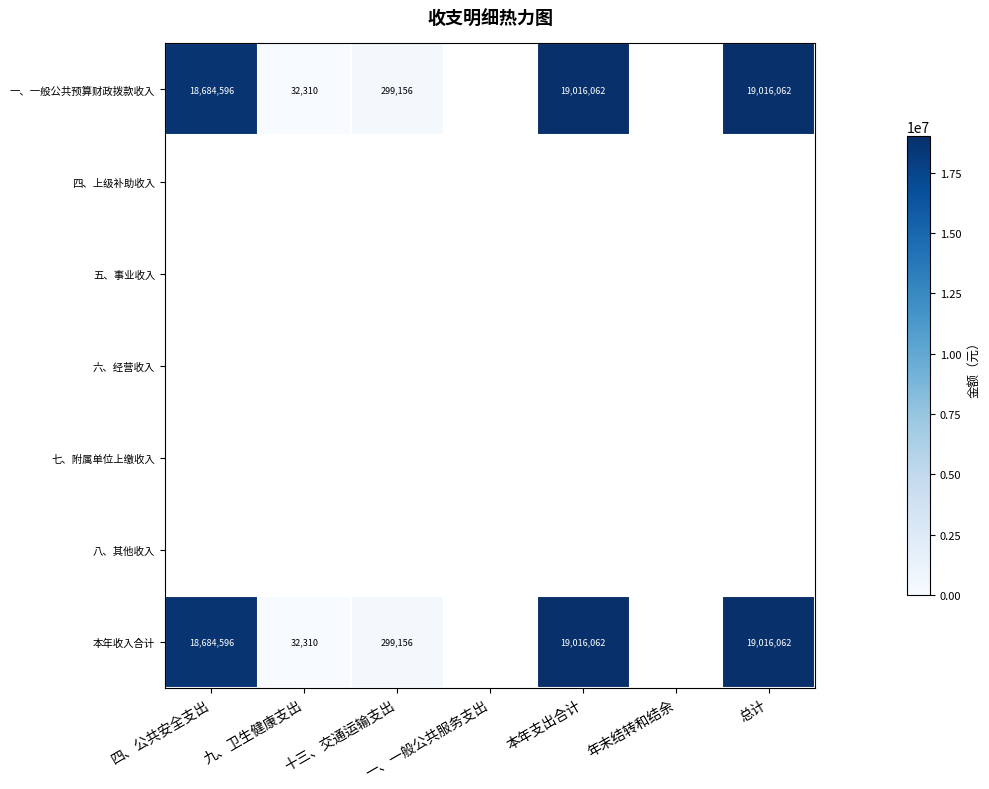

The 本年收入合计 series shows 32744775 at 总计. True or false?

False